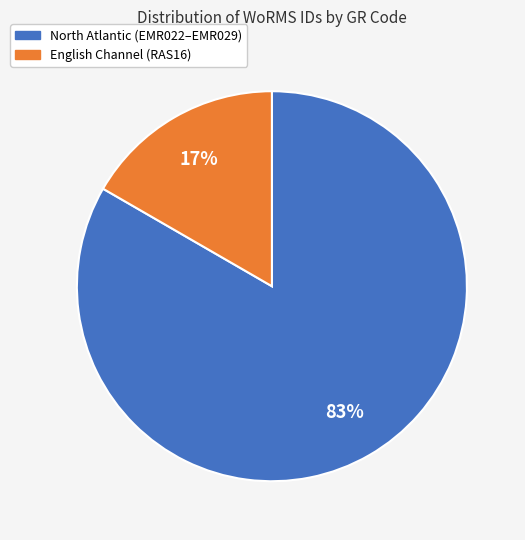

Is there a majority slice in this chart?

Yes